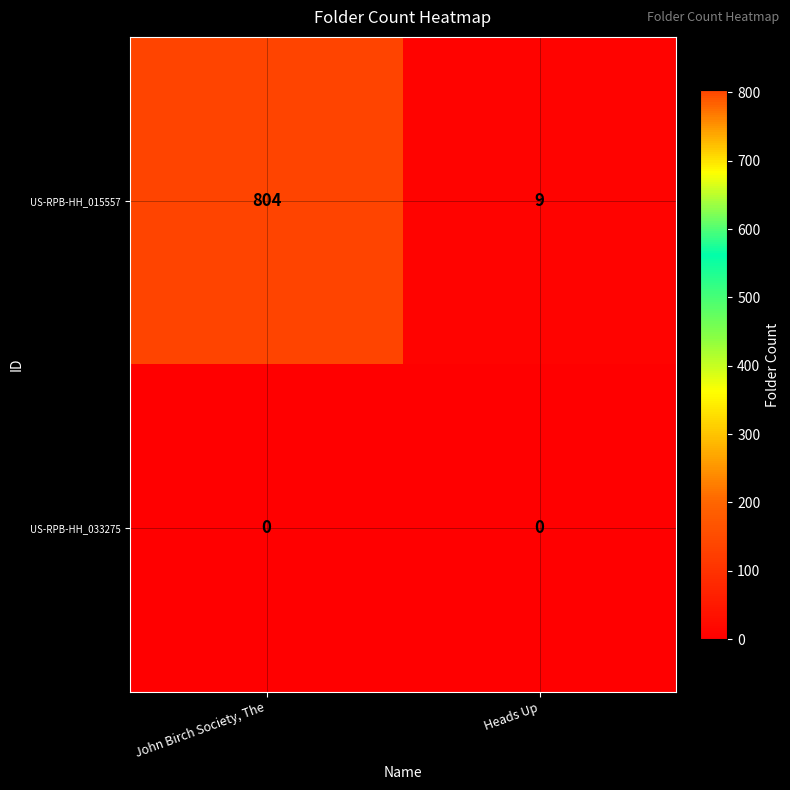

Reading left to right, what are all the values shown in this chart?

US-RPB-HH_015557: 804	9
US-RPB-HH_033275: 0	0